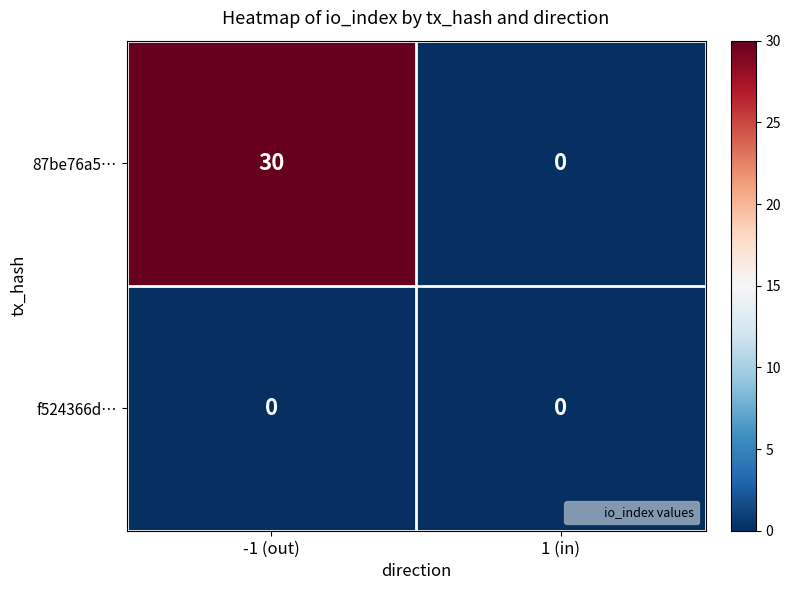

Between -1 (out) and 1 (in), which series saw the biggest shift?

87be76a5…